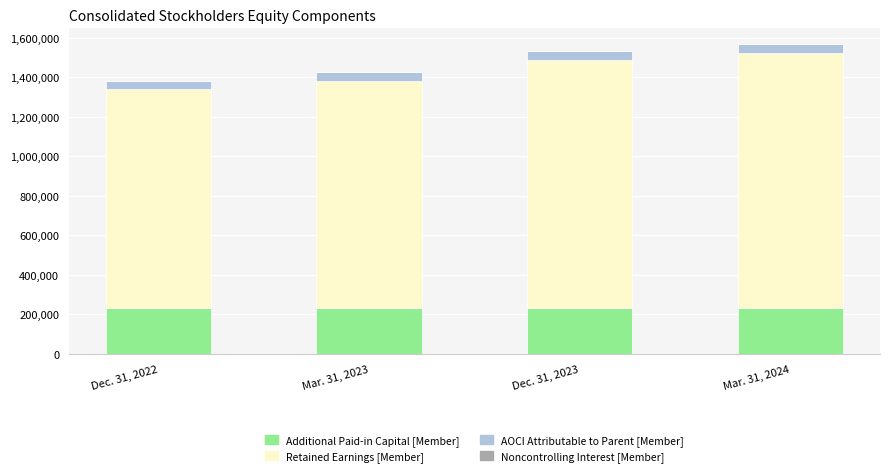

What is the average value of the Additional Paid-in Capital [Member] series?

231372